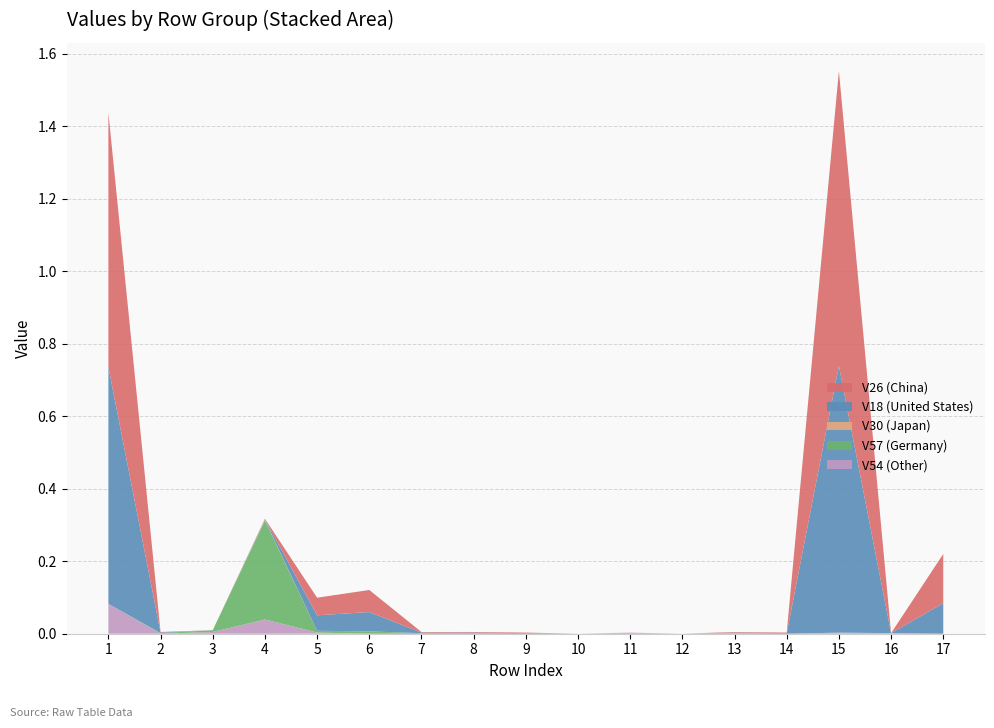

The value of V54 (Other) at 16 is 0.0. True or false?

True